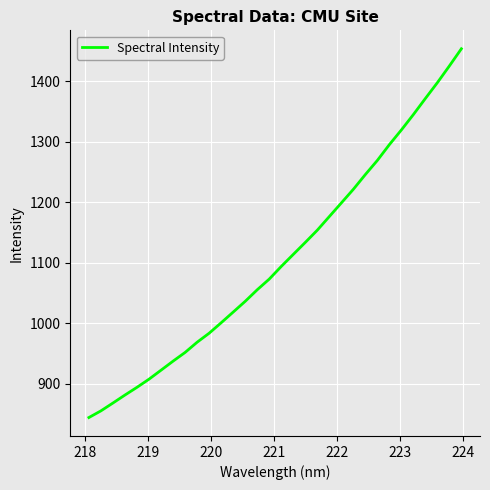

What is the greatest value displayed?

1453.9